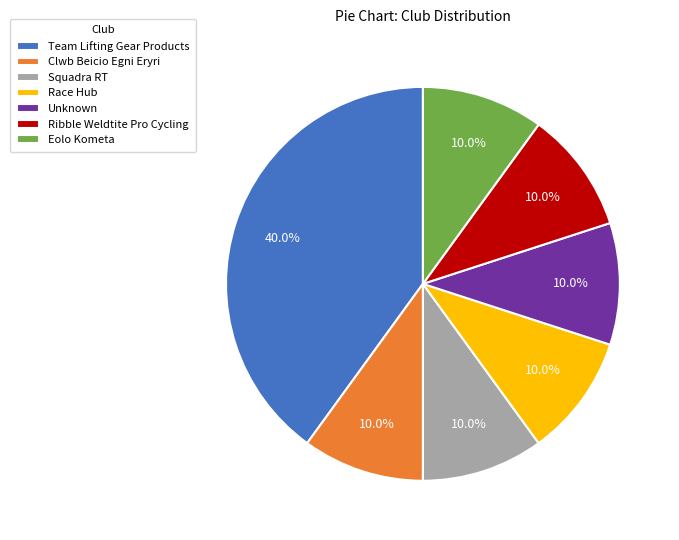

What is the total percentage of Unknown and Ribble Weldtite Pro Cycling?

20.0%